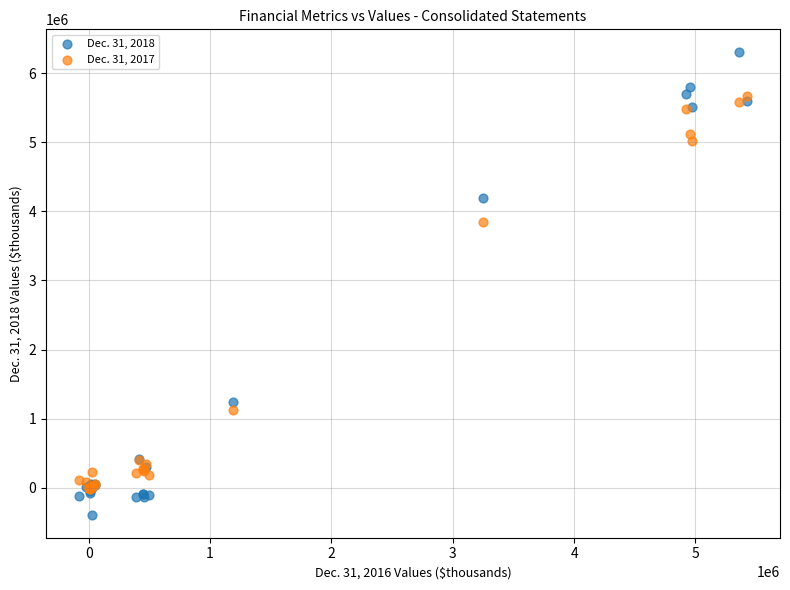

Across all series, what Y value is closest to 2955148?

3840982